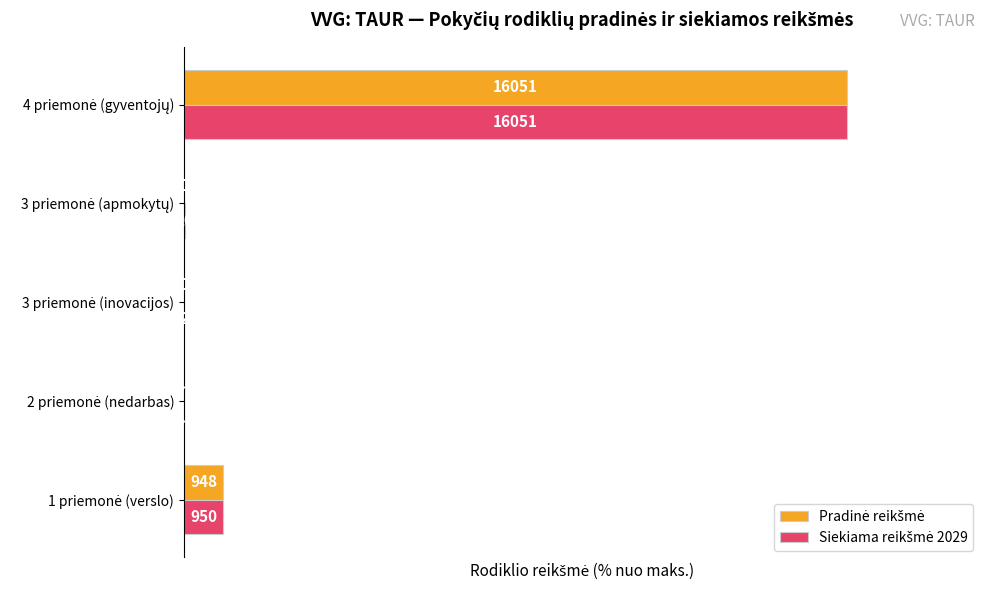

What is the value of the Pradinė reikšmė bar at the 2nd from the left?

0.1